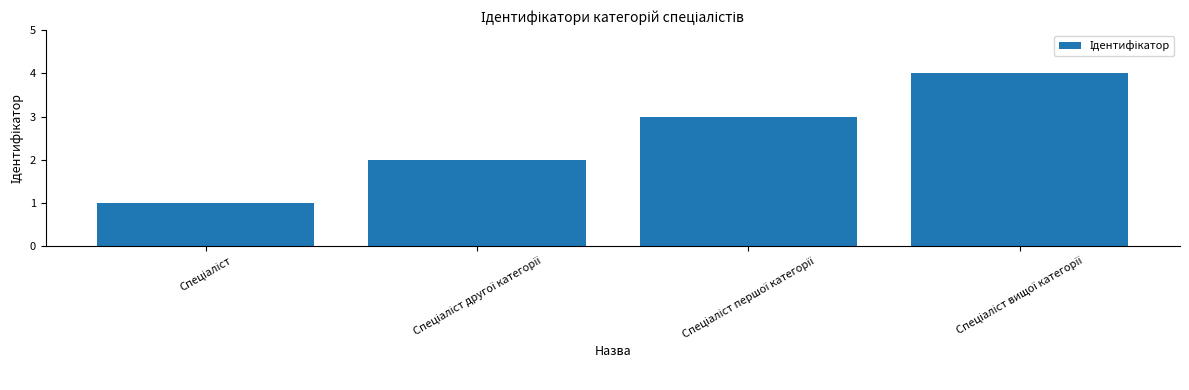

What is the sum of all values?

10